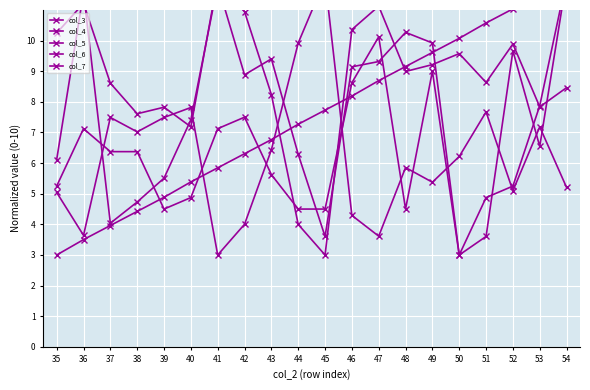

Is it true that col_4 equals 1.8 at 50?

False